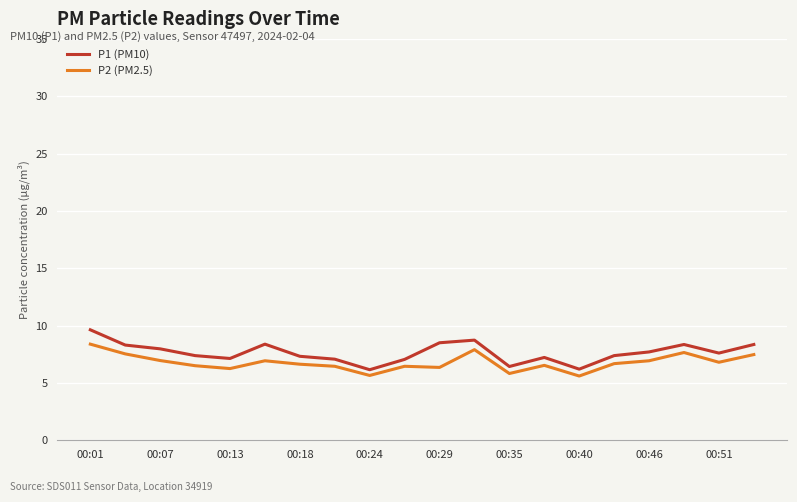

What is the smallest value displayed?

5.6